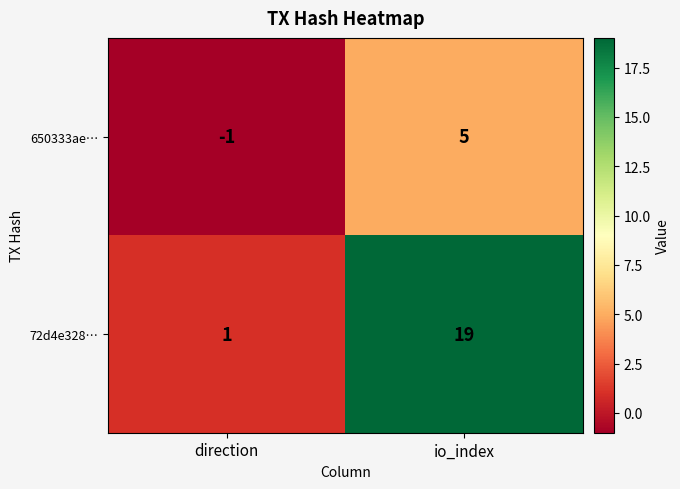

What is the sum of all 72d4e328… values?

20